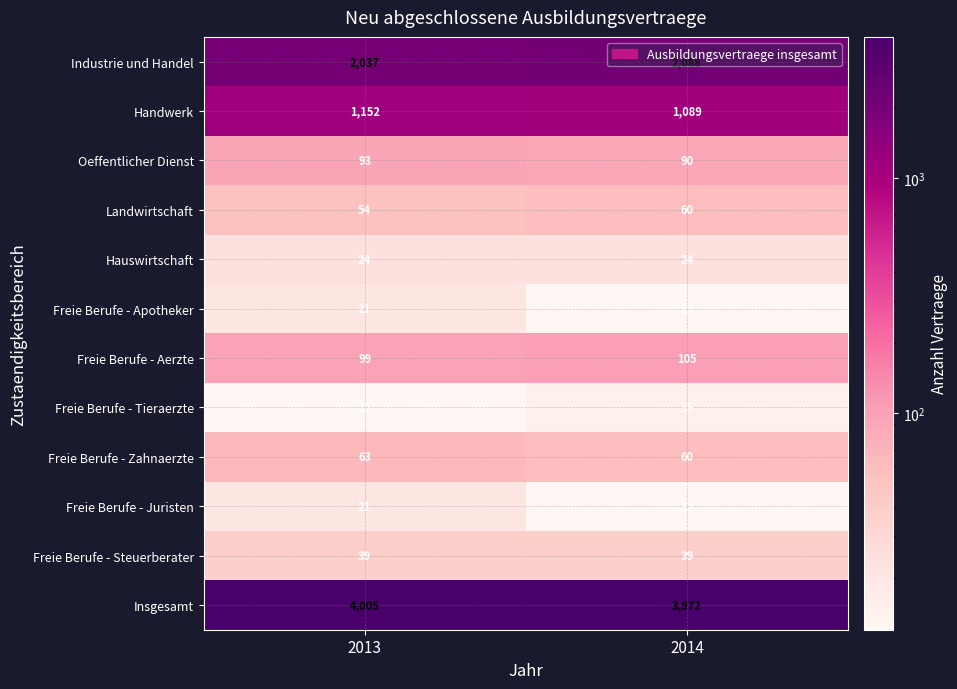

What is the sum of all Insgesamt values?

7977